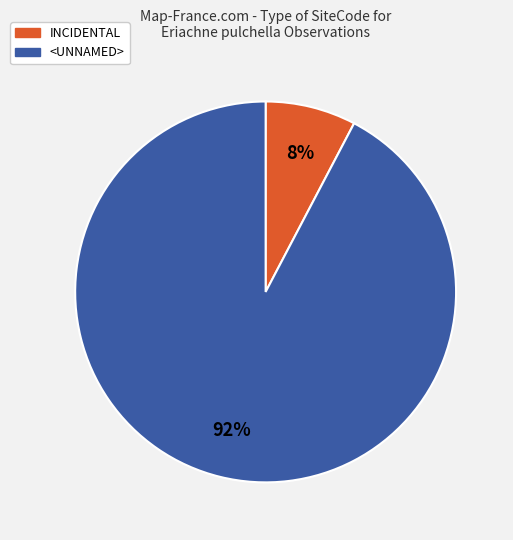

Rank the categories by value from highest to lowest.

<UNNAMED>, INCIDENTAL